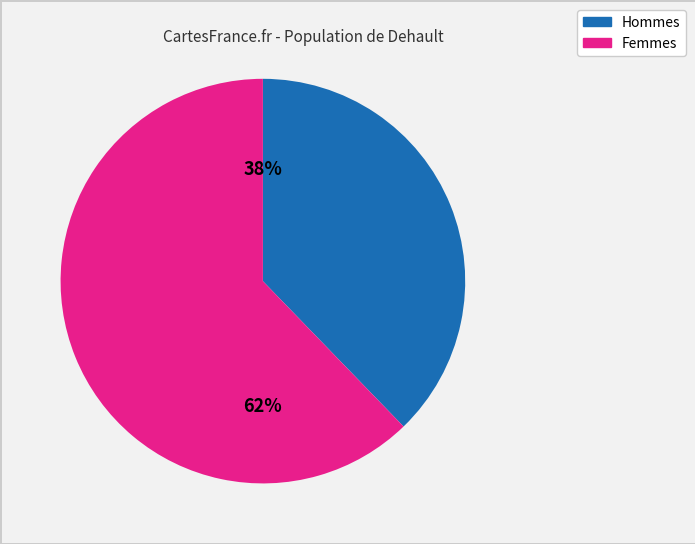

To the nearest percent, what percentage of the pie is Femmes?

62%